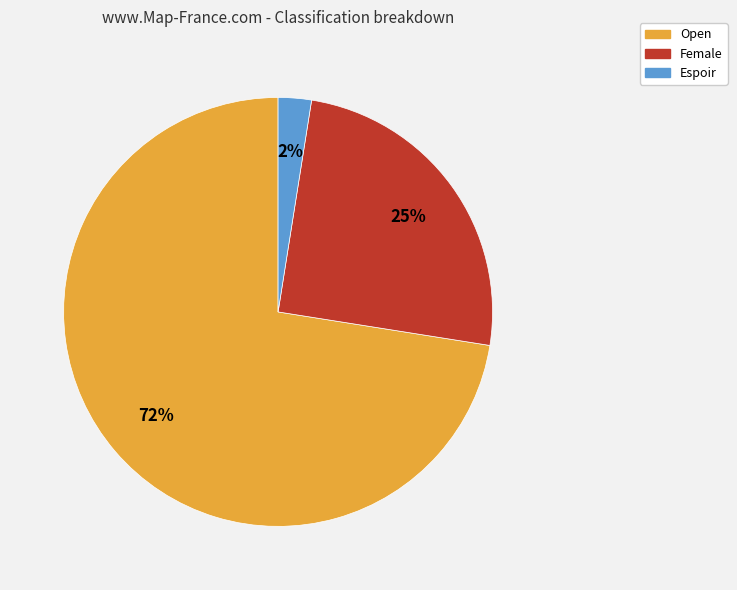

Do Espoir and Open together represent more than half of the pie?

Yes